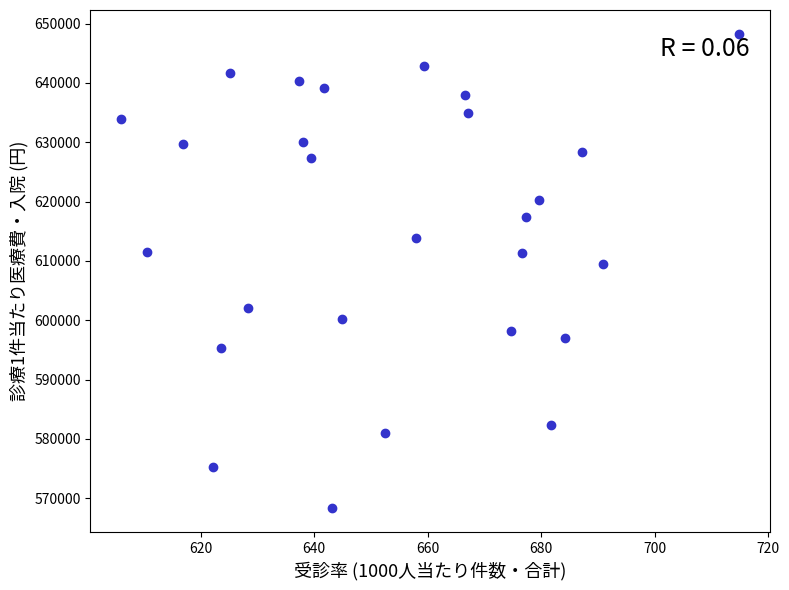

What is the range of Y values (max minus min)?

79970.8